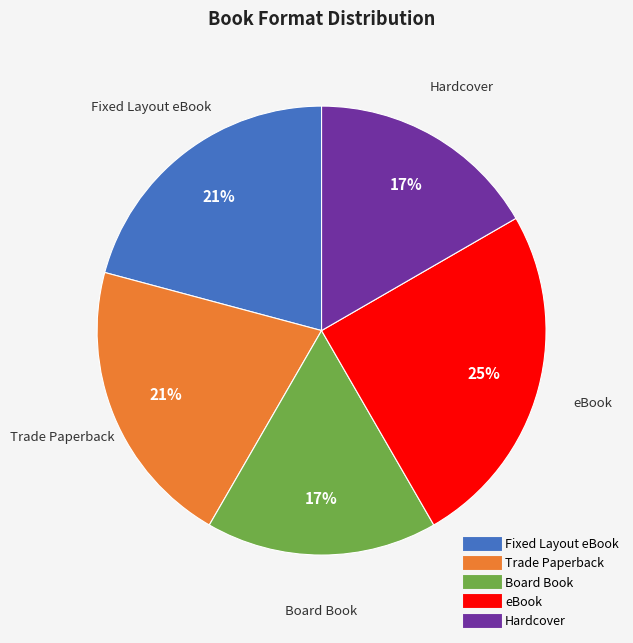

Is it true that eBook is 16% of the pie?

False